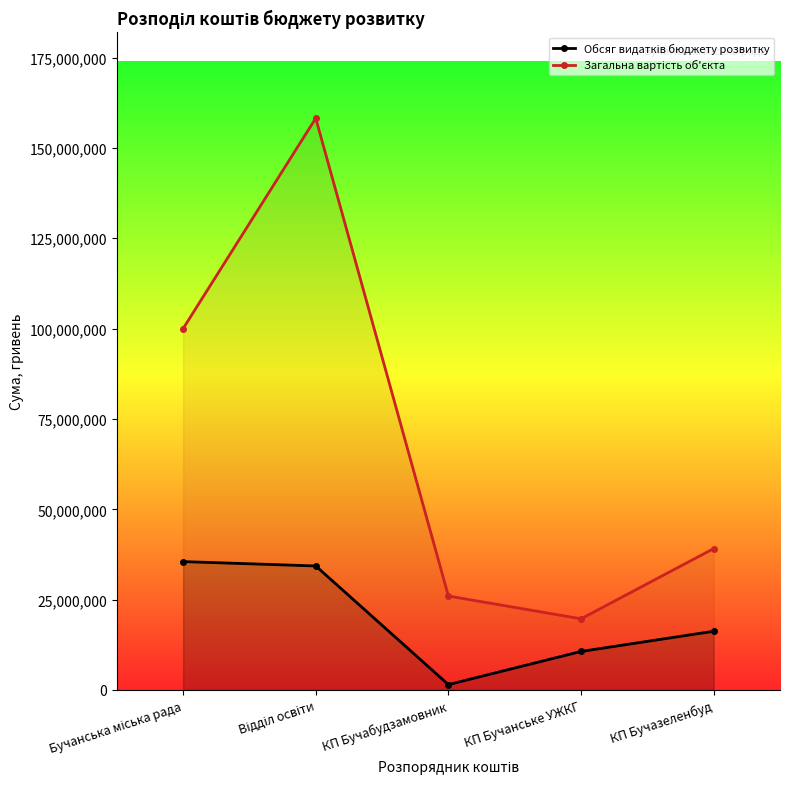

Which series has the widest spread of values?

Загальна вартість об'єкта